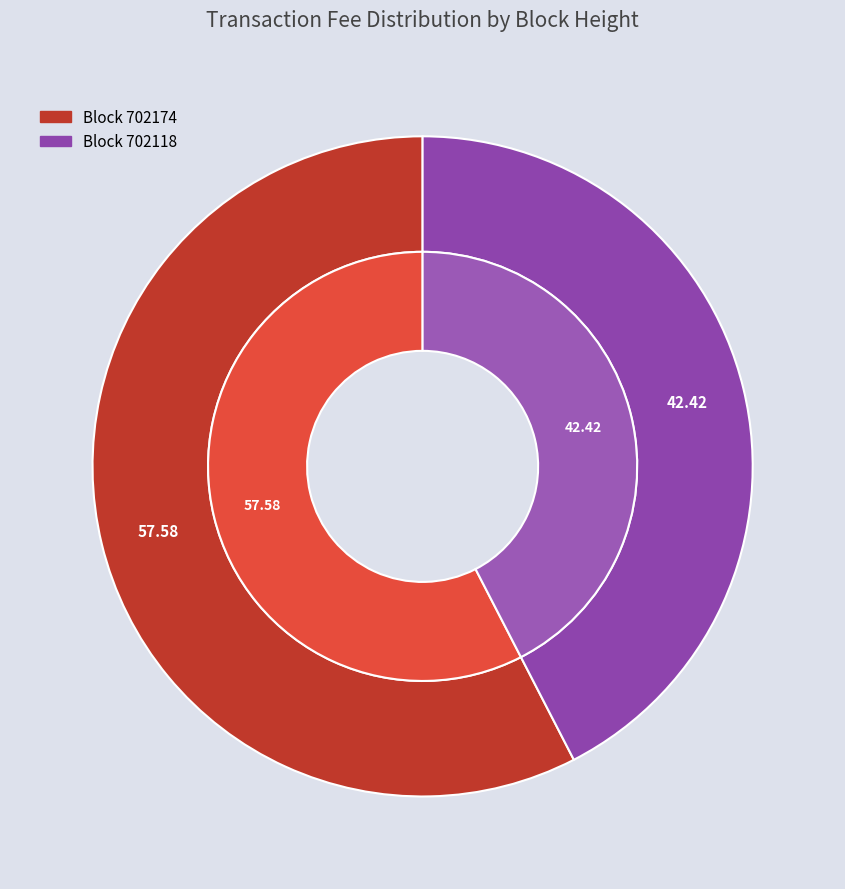

Is 702174 the majority of the pie?

Yes